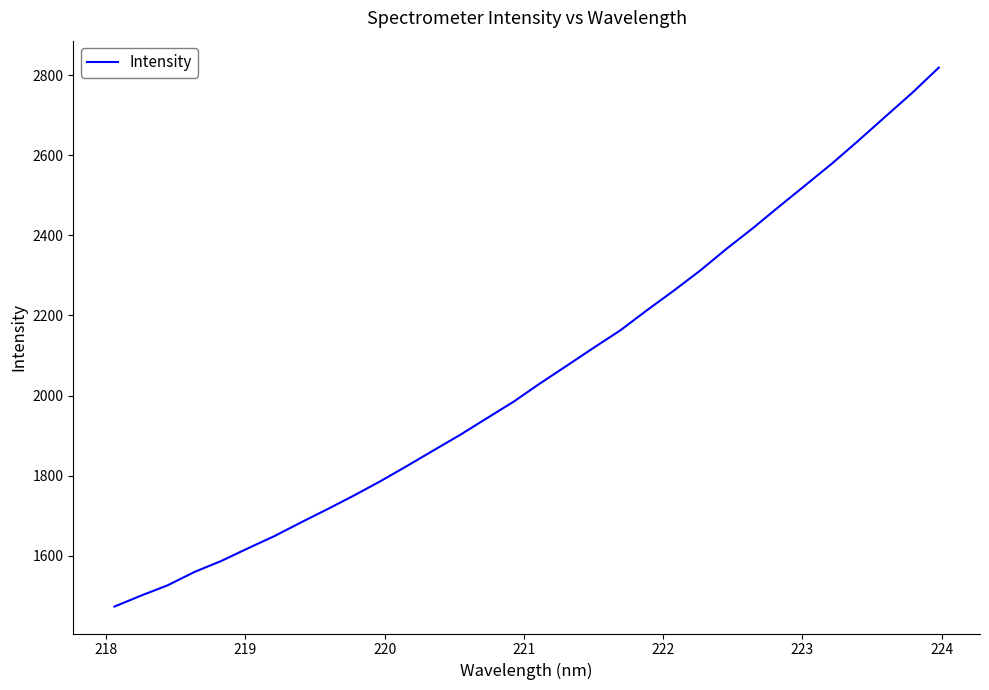

What is the smallest value displayed?

1473.0